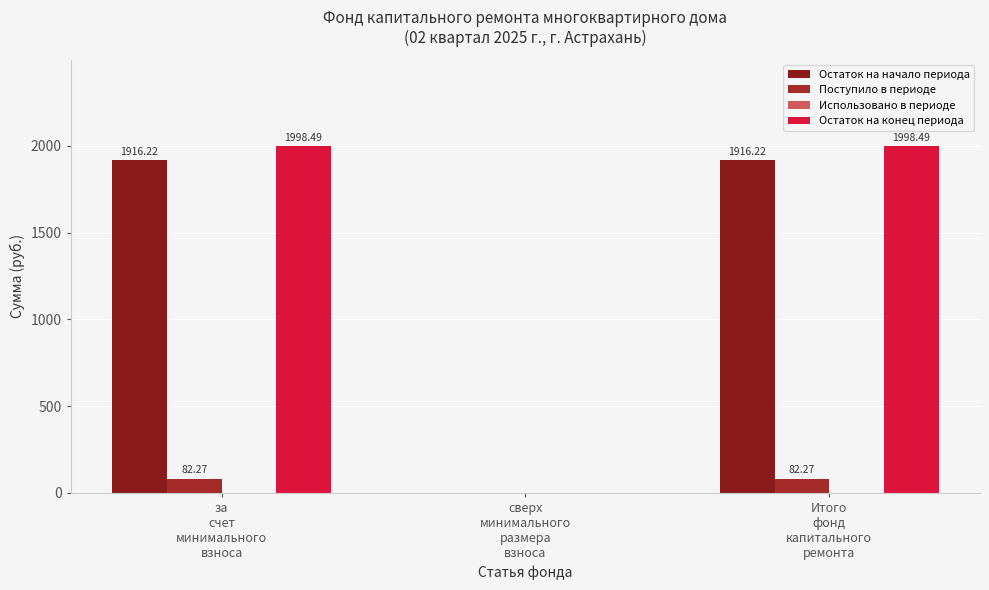

Reading left to right, list all the values displayed in this chart.

Остаток на начало периода: за
счет
минимального
взноса=1916.2	сверх
минимального
размера
взноса=0.0	Итого
фонд
капитального
ремонта=1916.2
Поступило в периоде: за
счет
минимального
взноса=82.3	сверх
минимального
размера
взноса=0.0	Итого
фонд
капитального
ремонта=82.3
Использовано в периоде: за
счет
минимального
взноса=0.0	сверх
минимального
размера
взноса=0.0	Итого
фонд
капитального
ремонта=0.0
Остаток на конец периода: за
счет
минимального
взноса=1998.5	сверх
минимального
размера
взноса=0.0	Итого
фонд
капитального
ремонта=1998.5